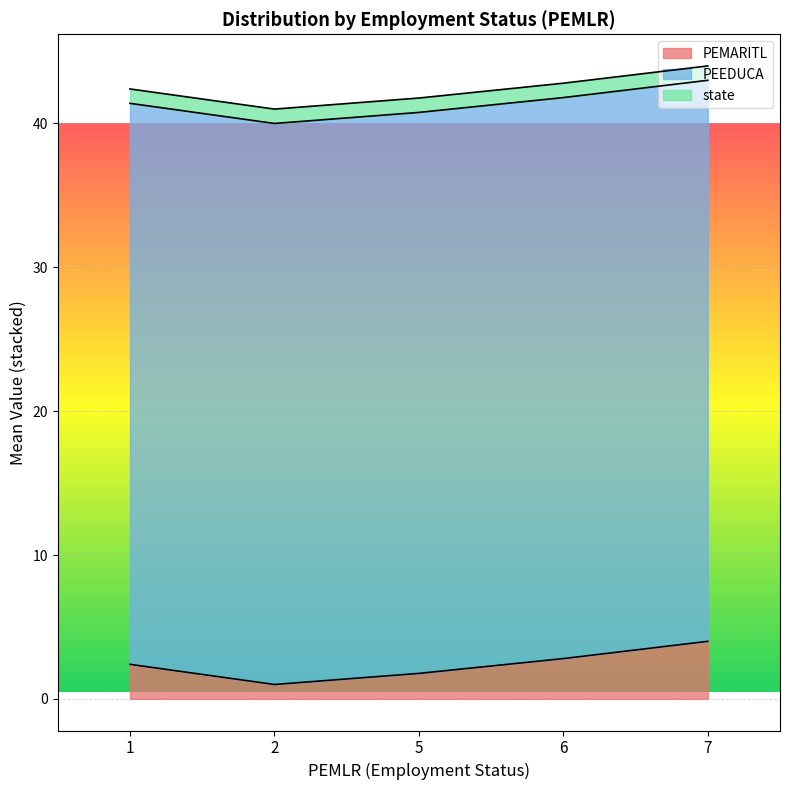

What is the maximum value for PEMARITL?

4.0